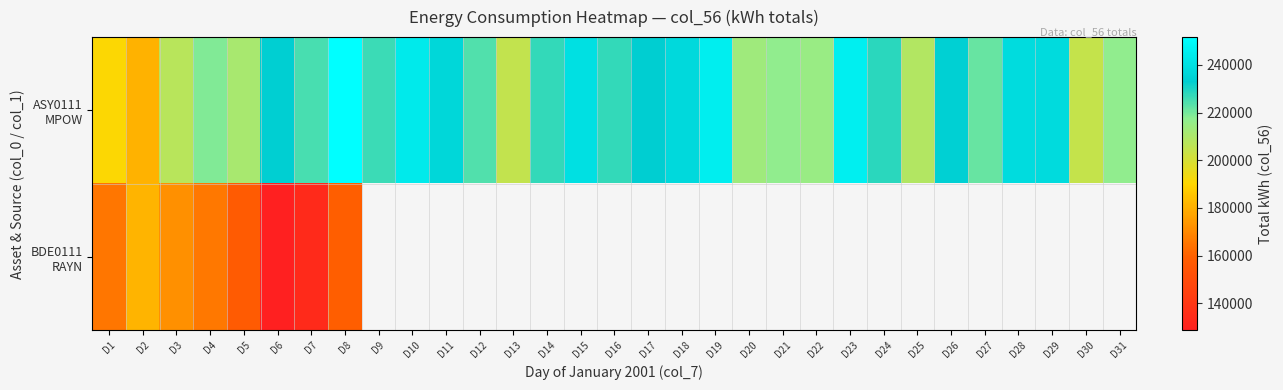

At D10, list the series in order from largest to smallest.

ASY0111 MPOW, BDE0111 RAYN